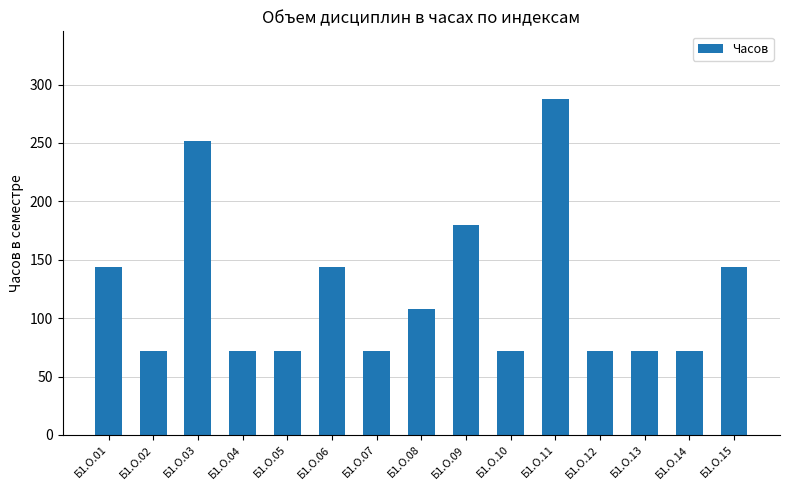

At which label is the value closest to 180?

Б1.О.09